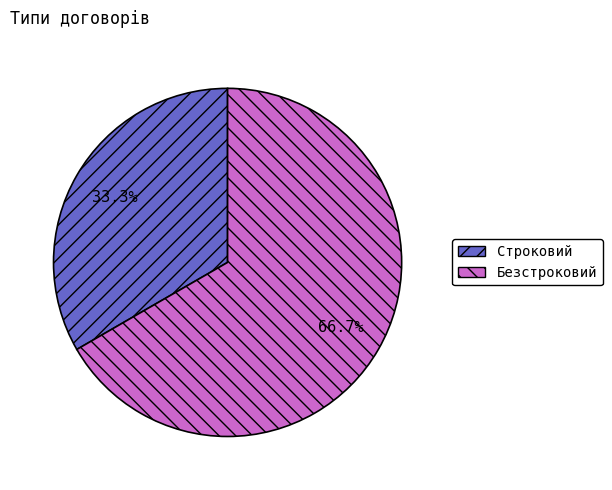

What portion of the pie excludes Безстроковий?

33.3%